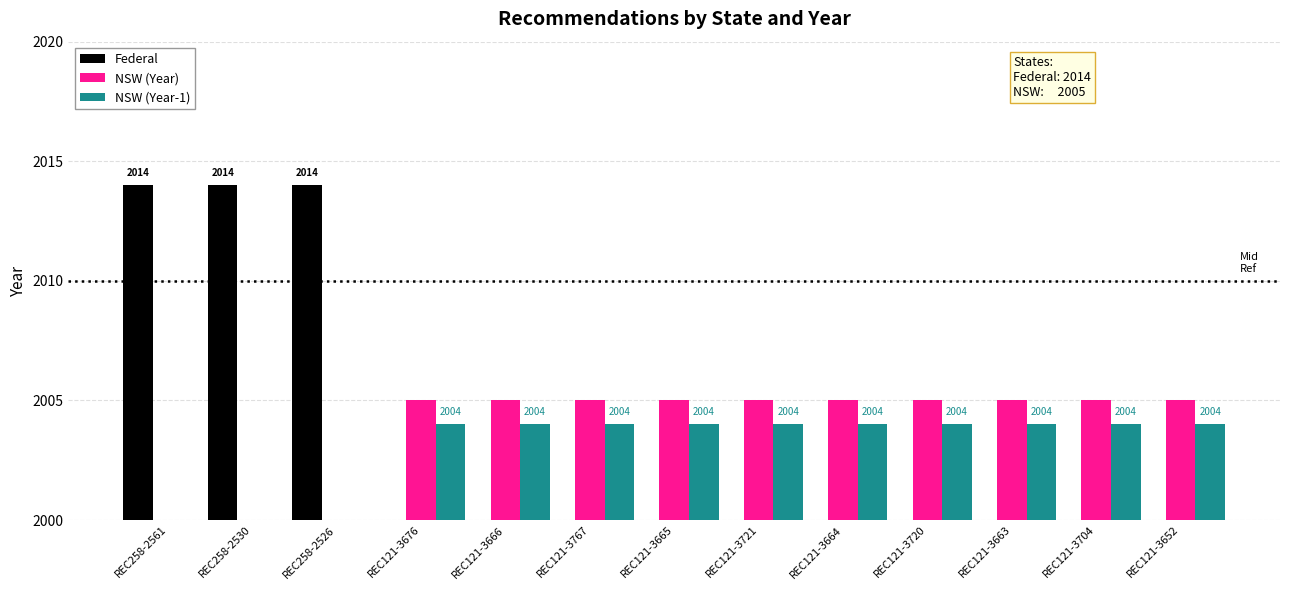

What is the difference between the maximum and minimum values in the NSW (Year) series?

2005